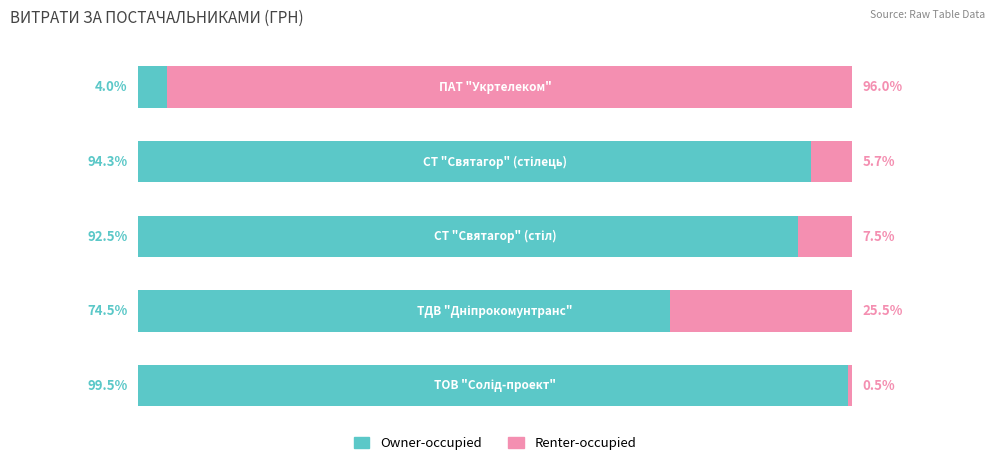

At how many categories does at least one series exceed 58?

5